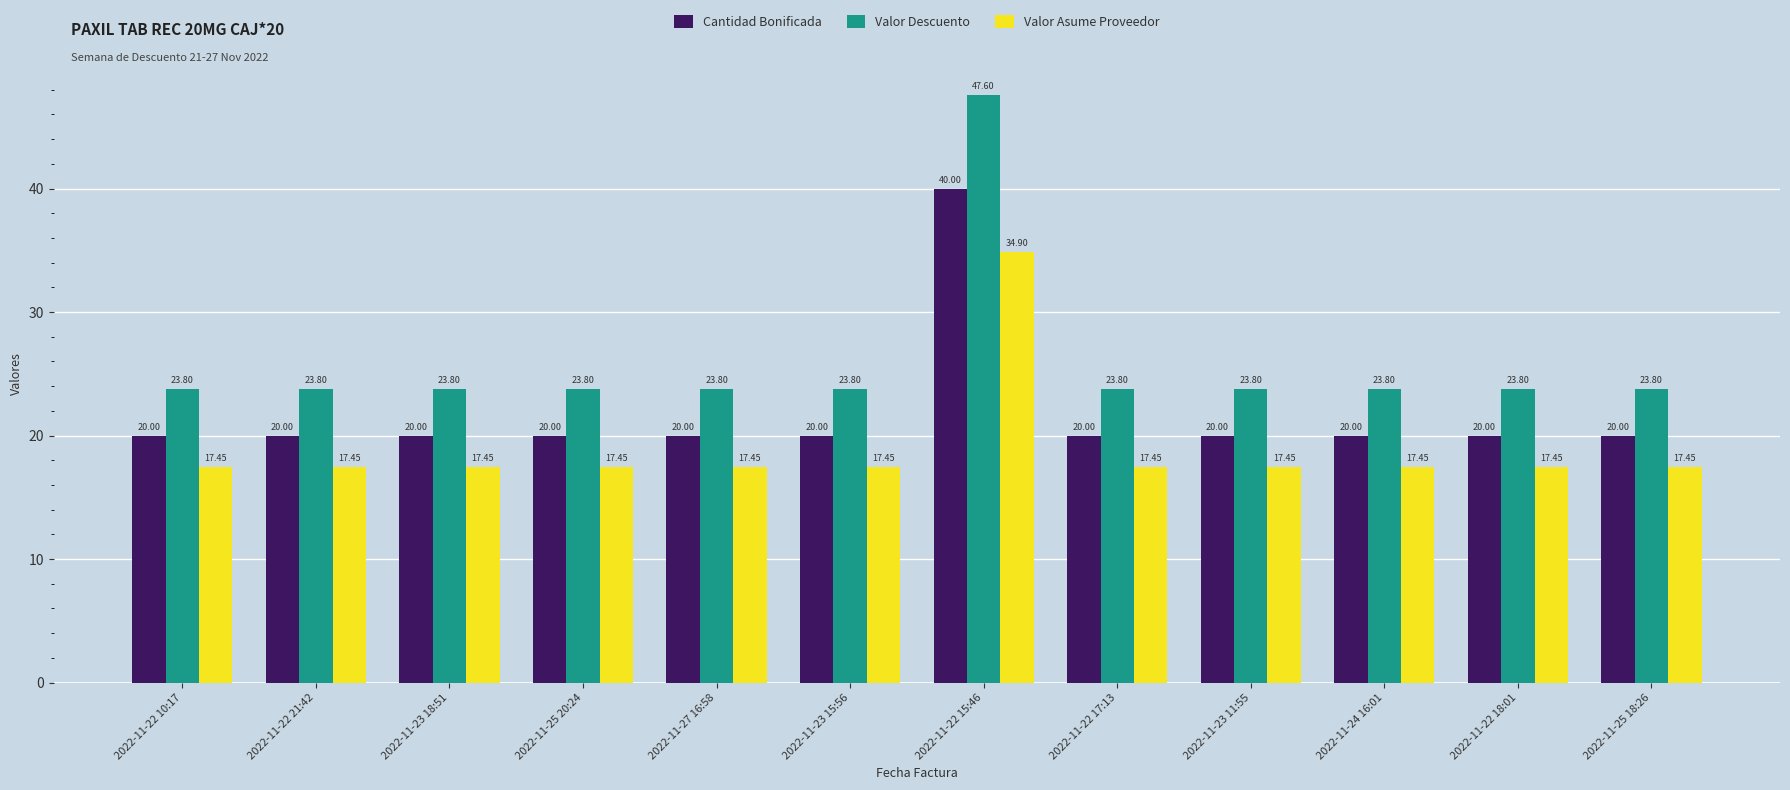

What is the spread (max minus min) of values at 2022-11-22 18:01?

6.4